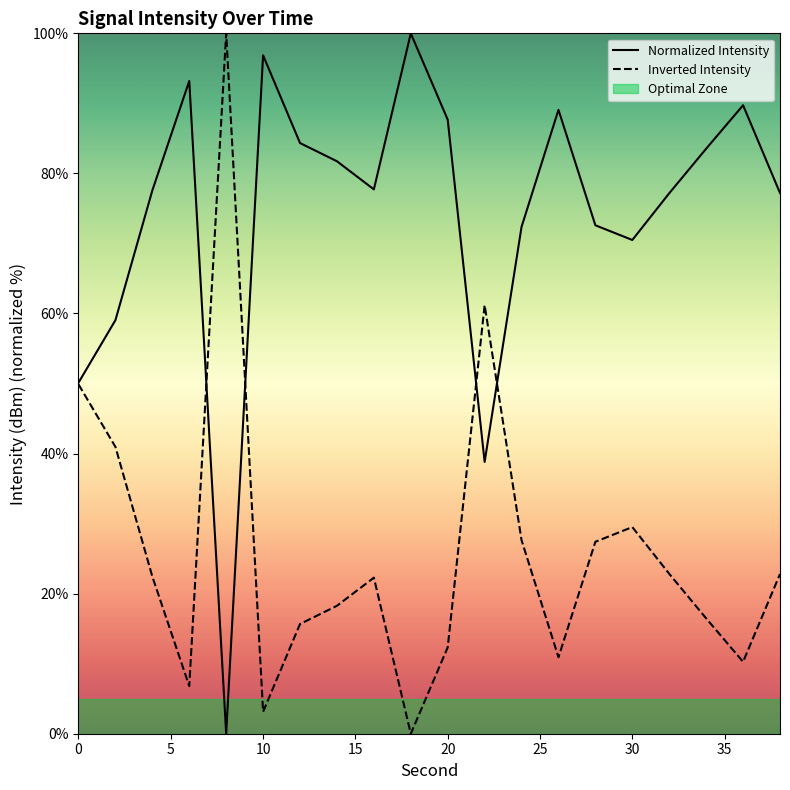

True or false: Normalized Intensity has a value of 70.5 at 30.

True